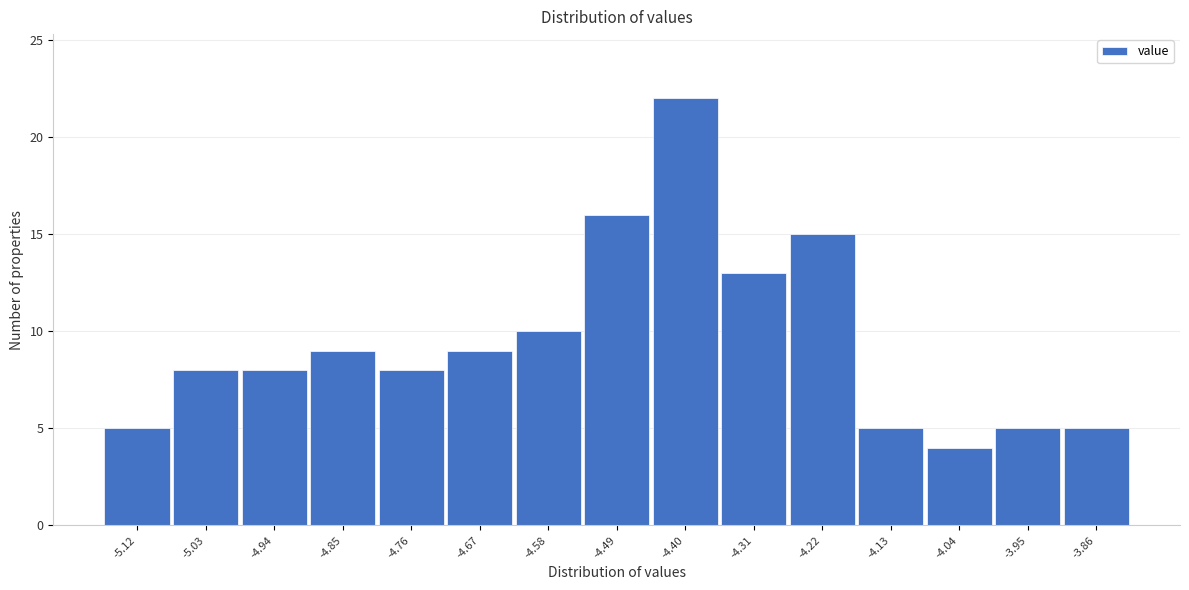

Reading right to left, extract all data points from this chart.

5	5	4	5	15	13	22	16	10	9	8	9	8	8	5